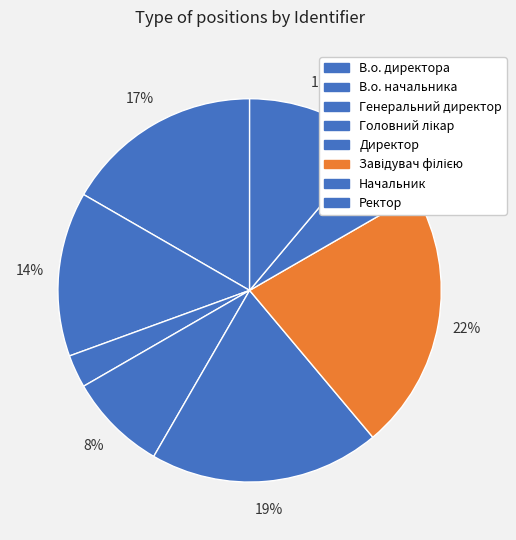

Count the number of slices in the pie.

8